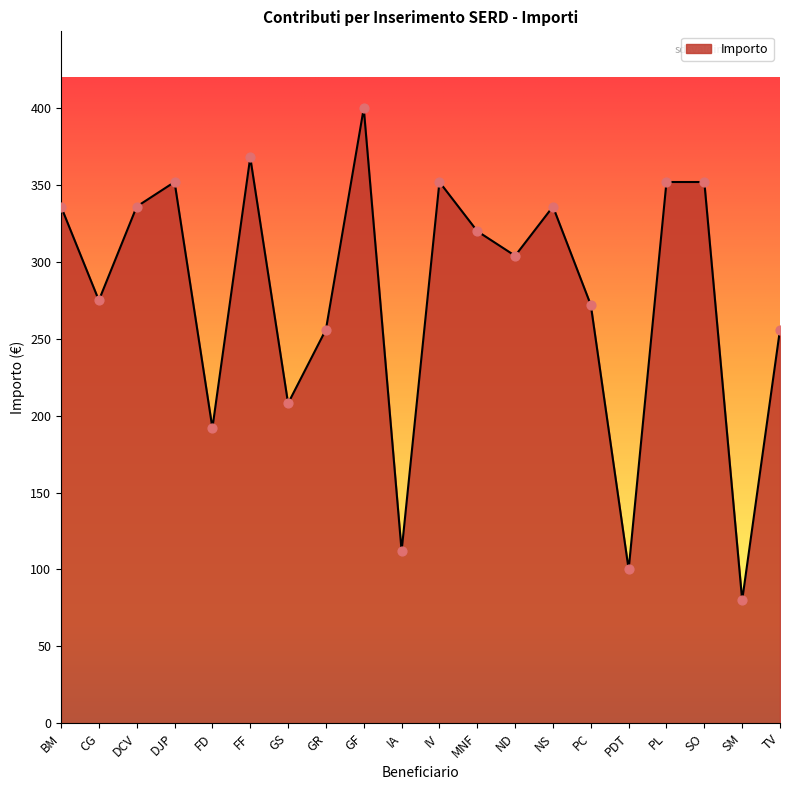

What is the change in value from GS to SM?

-128